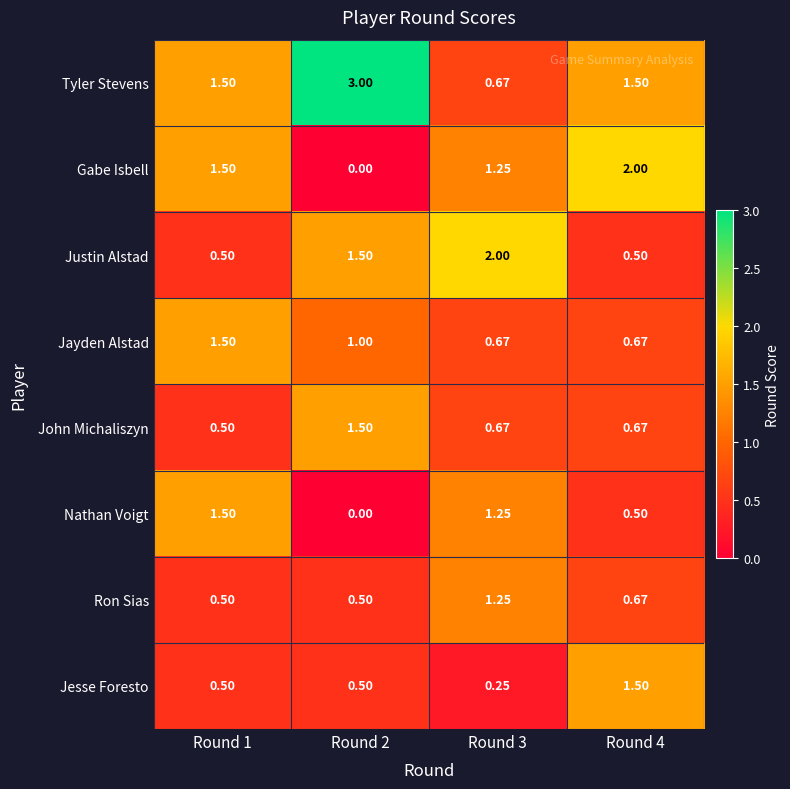

Which label corresponds to the smallest value in the chart?

Round 2